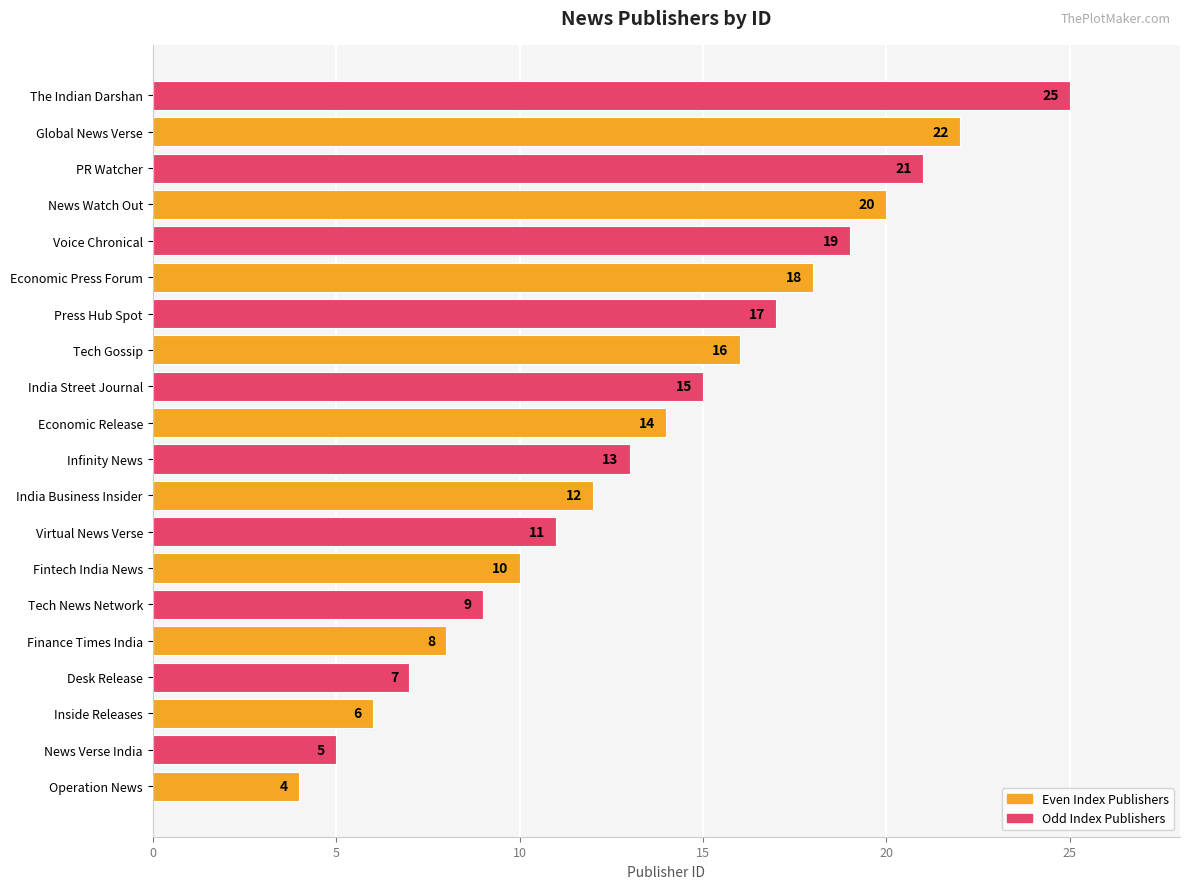

Which has a higher value, India Business Insider or Operation News?

India Business Insider